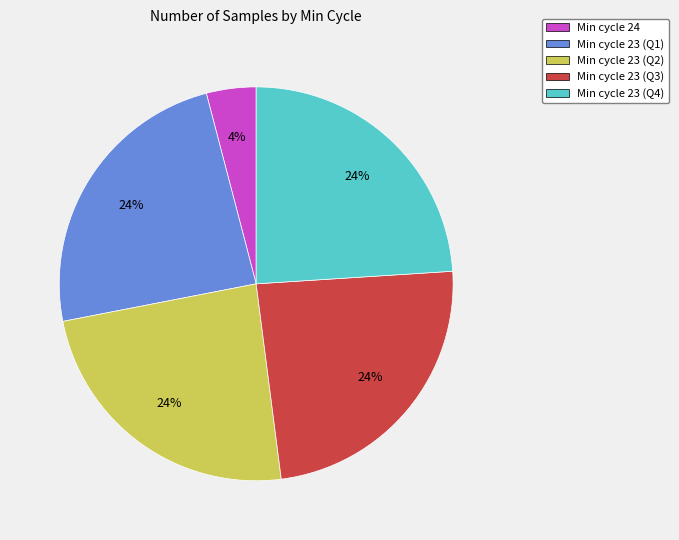

Is the sum of Min cycle 24 and Min cycle 23 (Q2) greater than half?

No